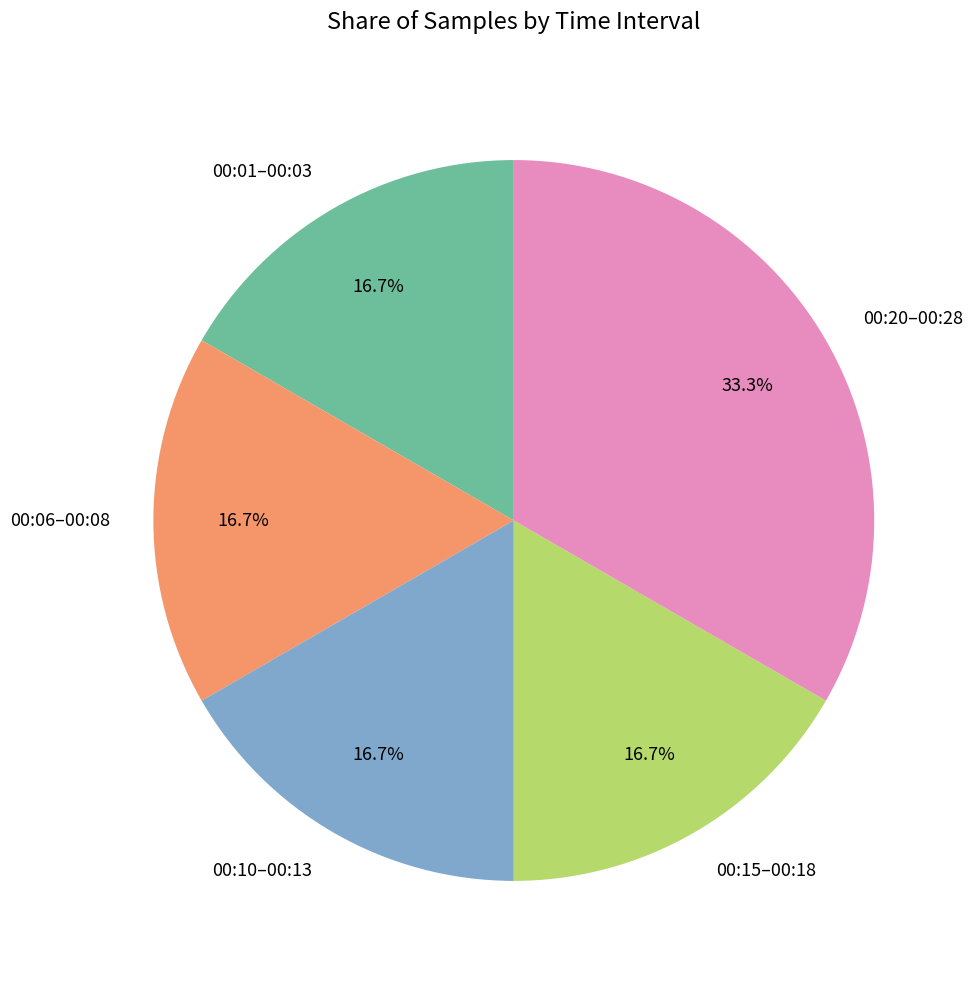

Does 00:15–00:18 account for over 50% of the chart?

No